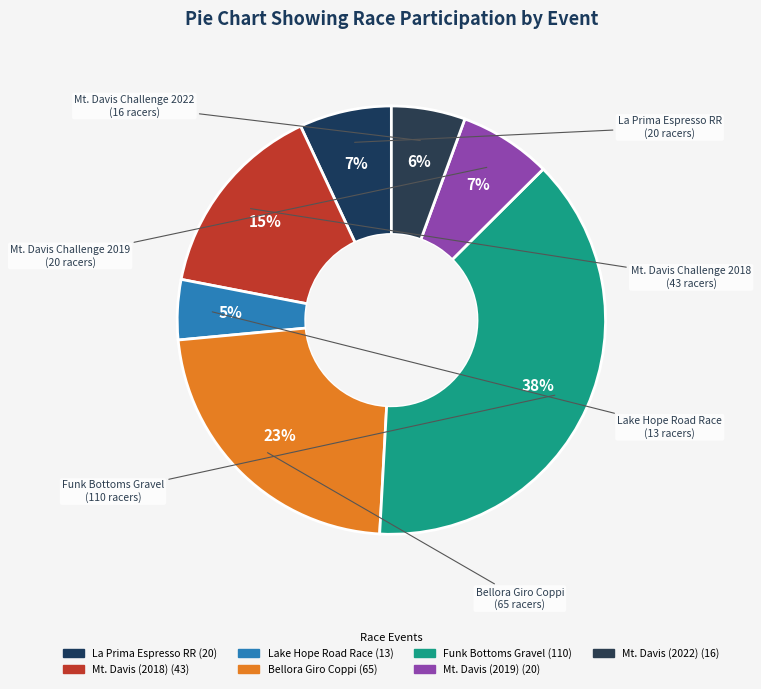

Rank the categories by value from highest to lowest.

Funk Bottoms Gravel 100K/200K, James P. Bellora Memorial Giro di Coppi, Mt. Davis Challenge (2018), La Prima Espresso Co. Race Weekend - RR, Mt. Davis Challenge (2019), Mt. Davis Challenge (2022), Lake Hope Road Race